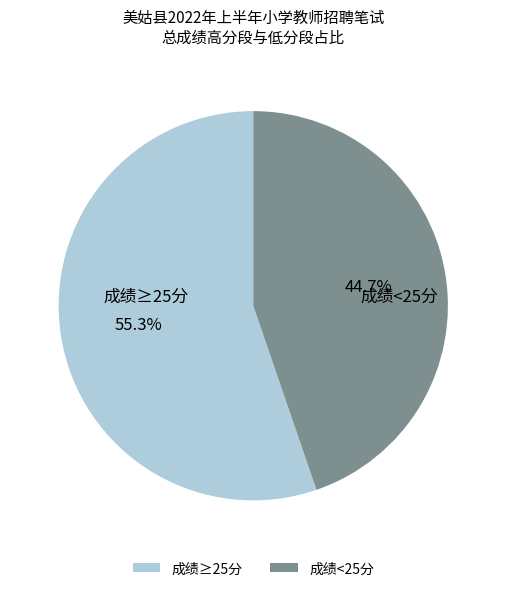

What is the ratio of the value at 成绩<25分 to the value at 成绩≥25分?

0.8